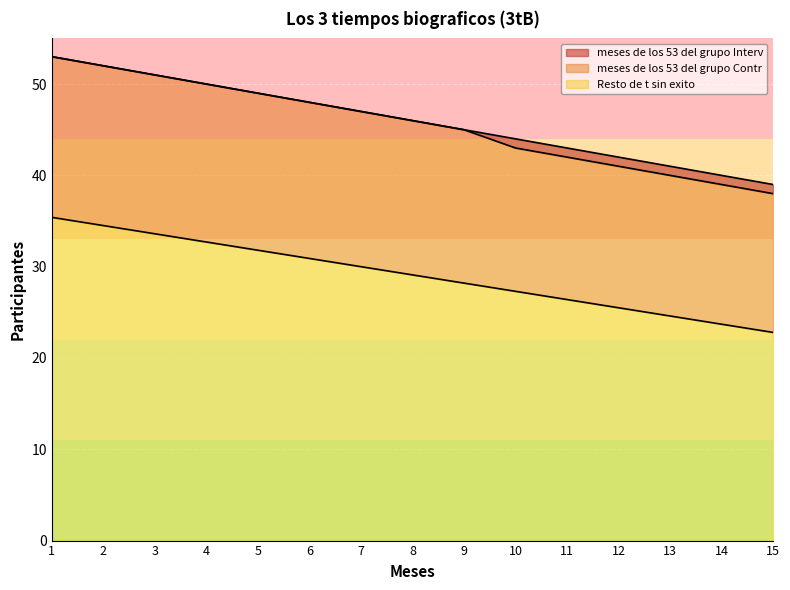

At which category is the sum across all series the highest?

1